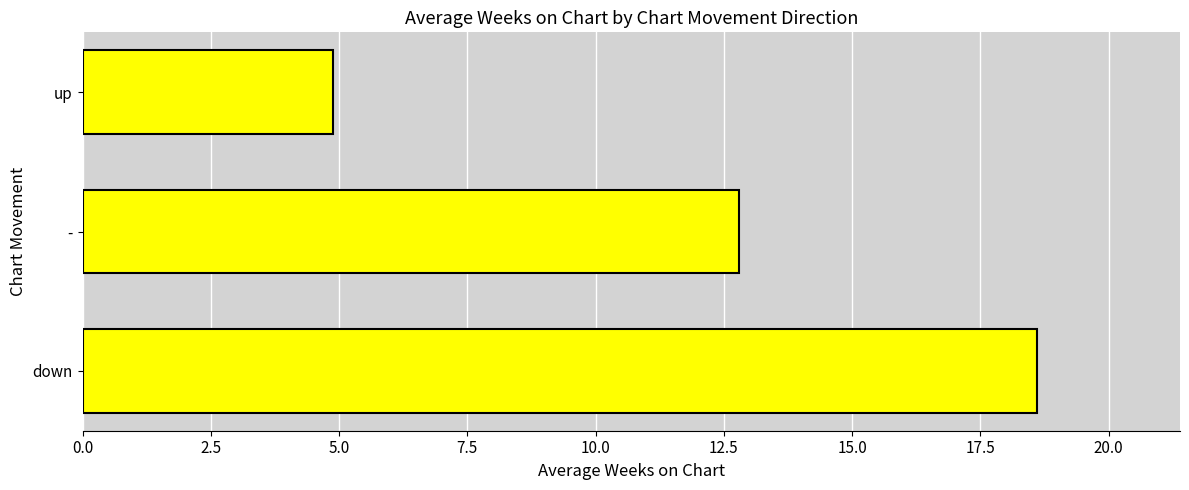

How many values are below 12?

1